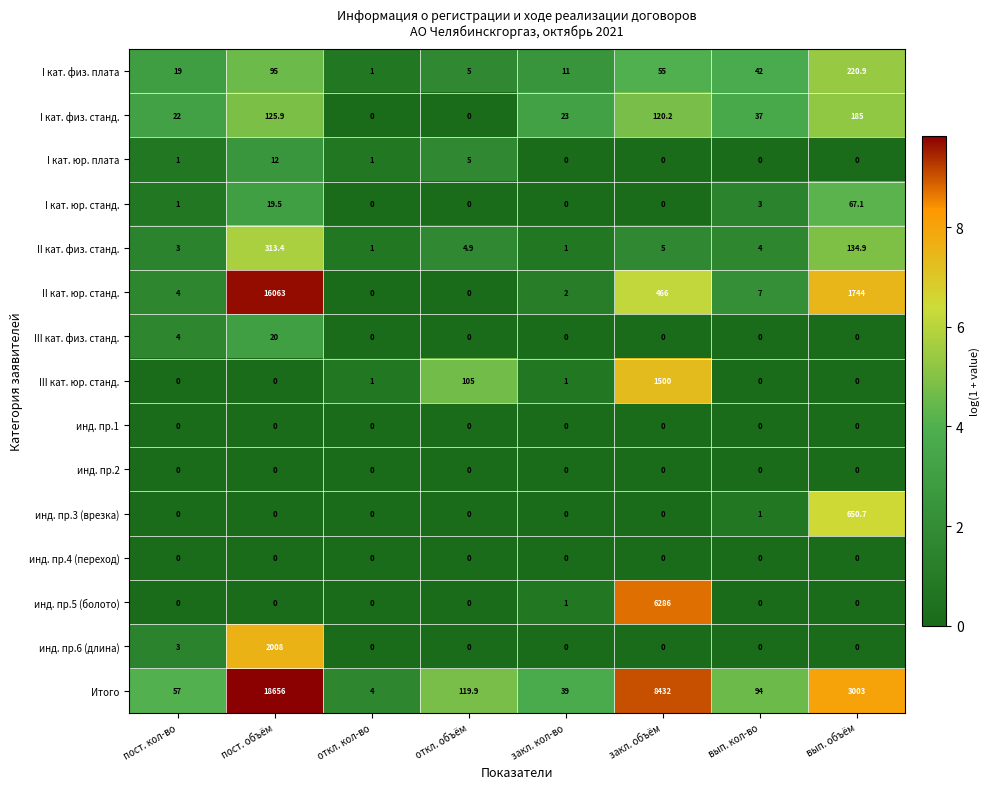

Is it true that III кат. юр. станд. equals -1010.7 at пост. объём?

False